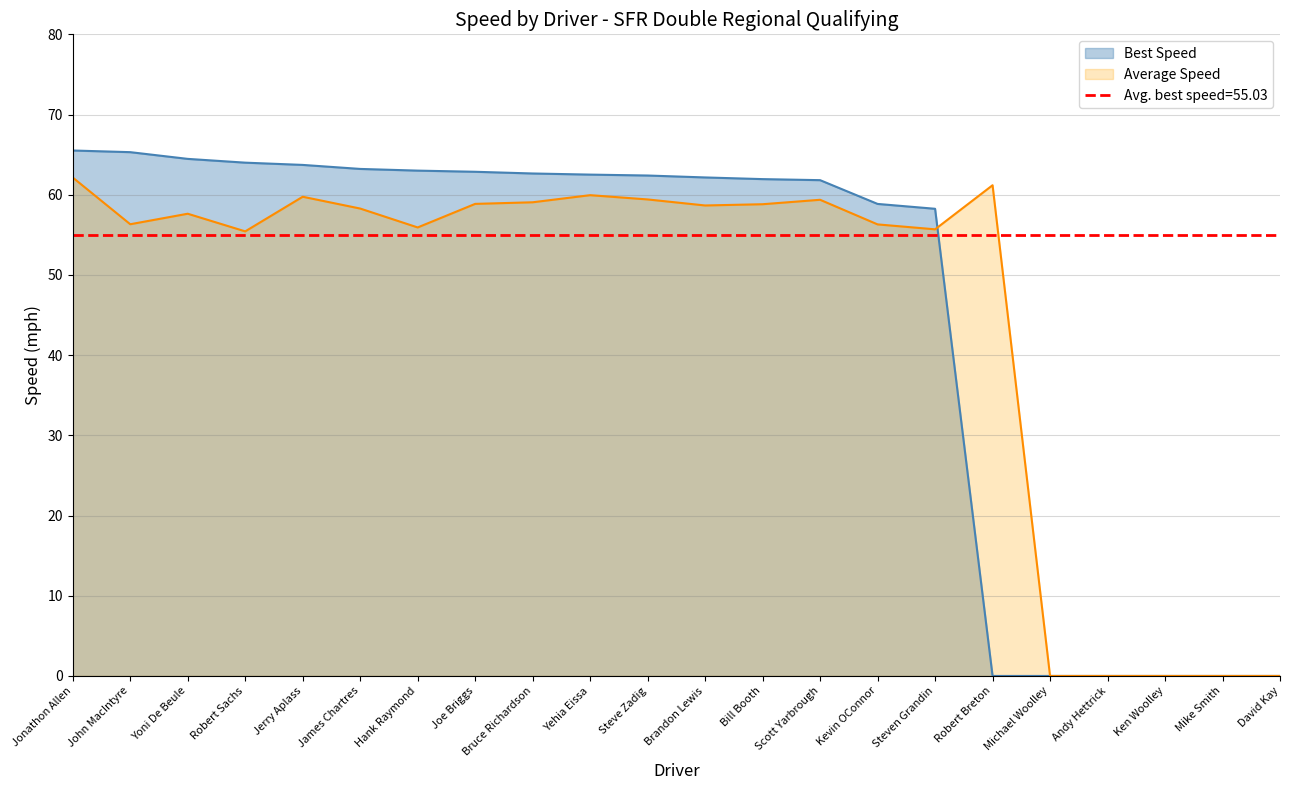

What is the maximum value shown in the chart?

65.5